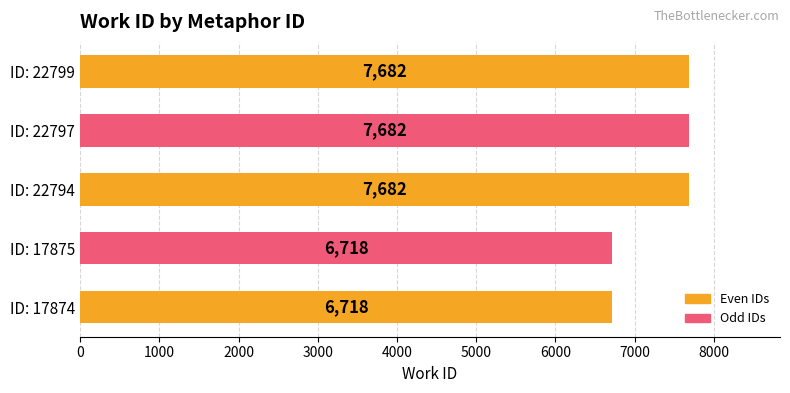

Reading bottom to top, what are all the values shown in this chart?

6718	6718	7682	7682	7682